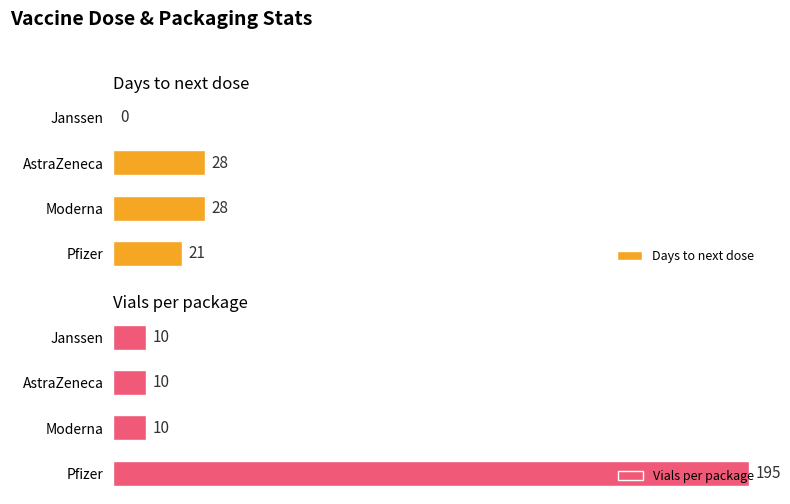

At how many categories does at least one series exceed 44?

1